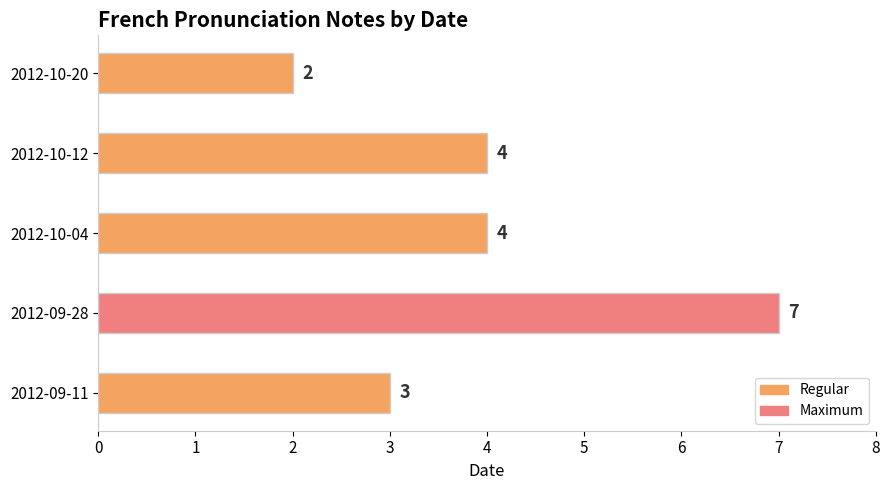

Which label corresponds to the smallest value in the chart?

2012-10-20